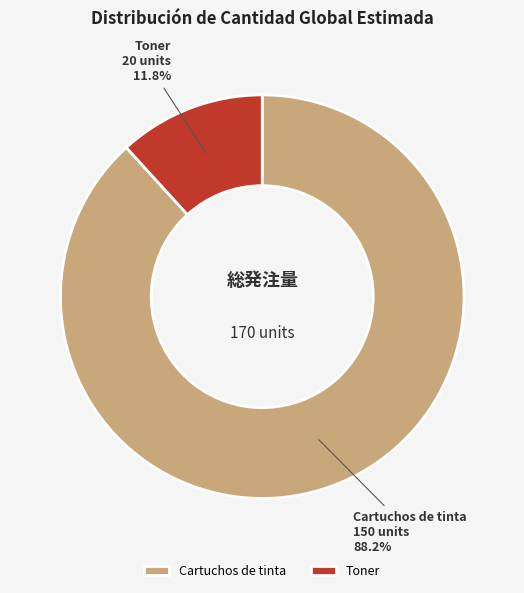

Rank the categories by value from lowest to highest.

Toner, Cartuchos de tinta